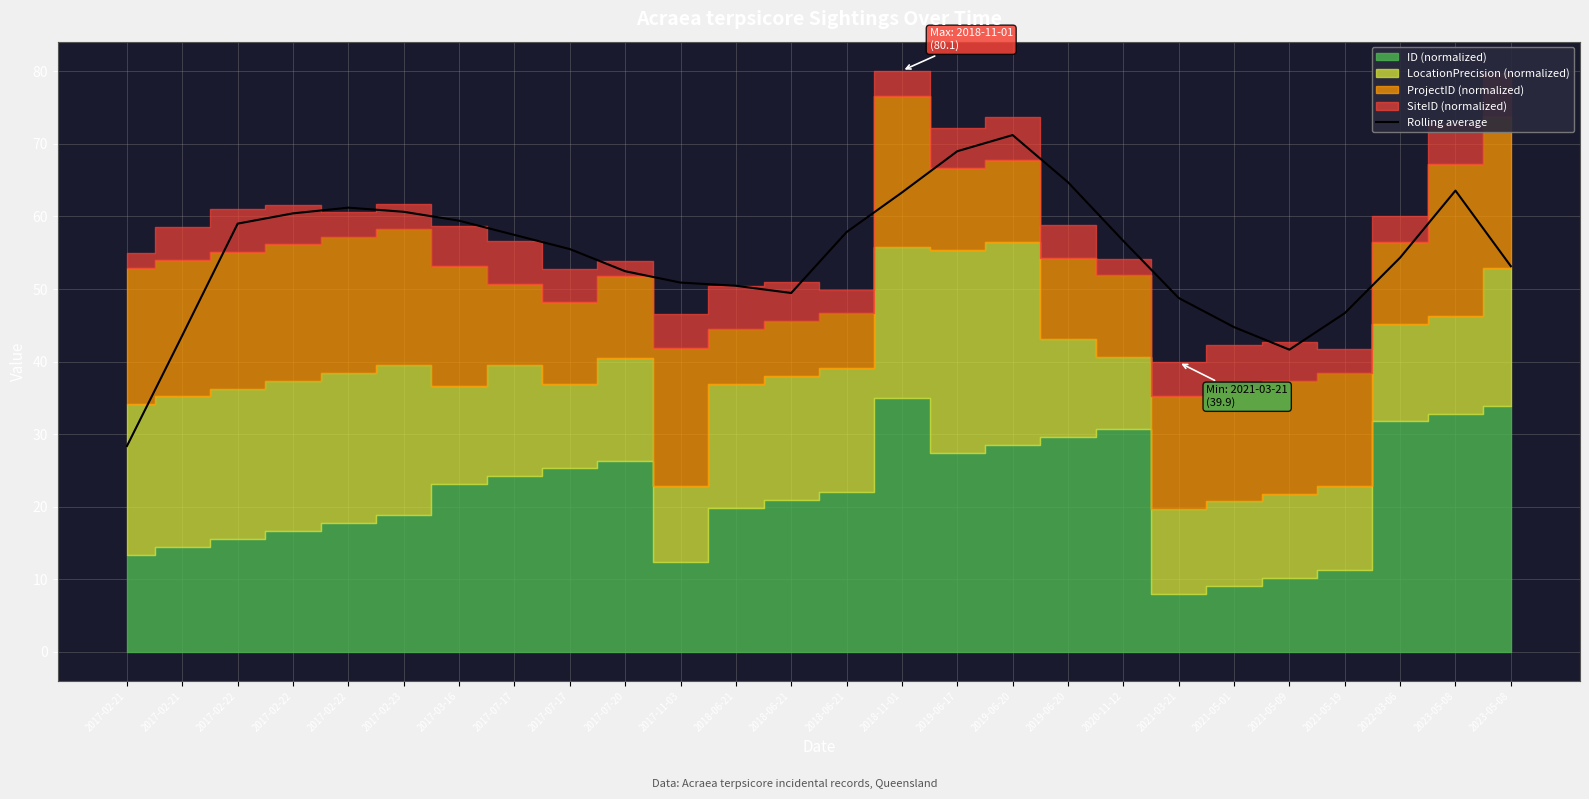

How many values exceed 56?

13